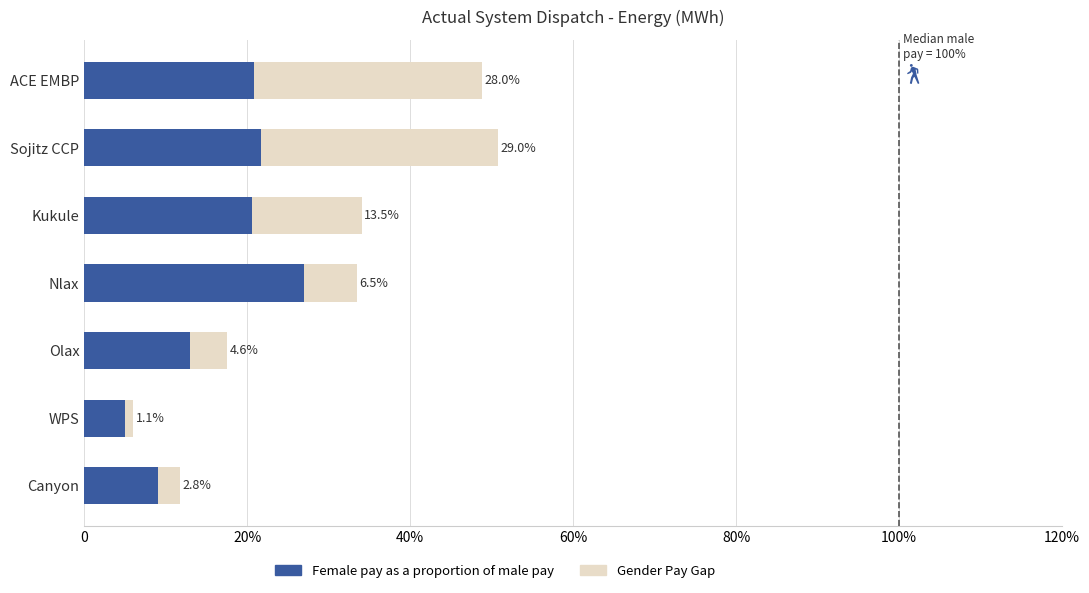

What are all the series names shown in the legend?

Female pay as a proportion of male pay, Gender Pay Gap